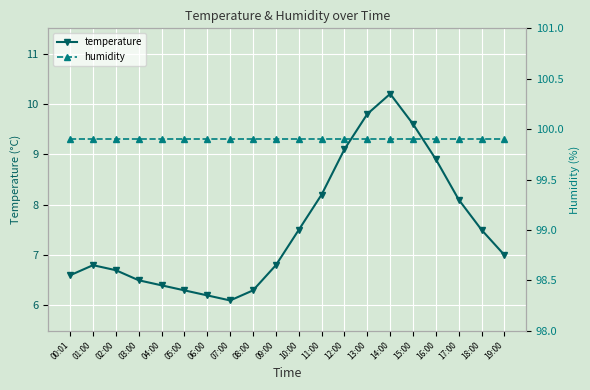

The value of temperature at 00:01 is 4.2. True or false?

False